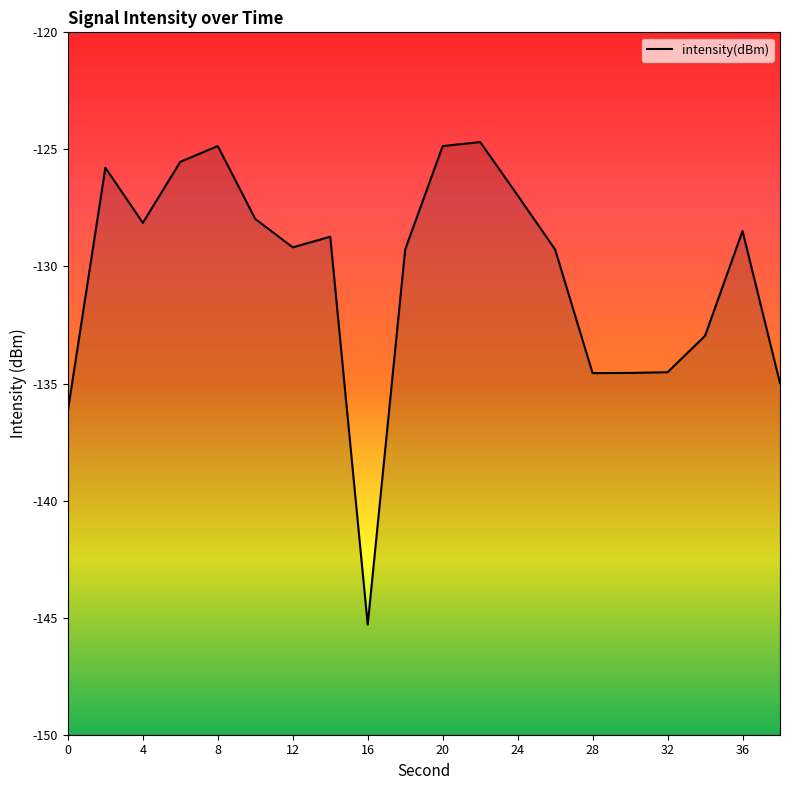

What is the maximum value shown in the chart?

-124.7